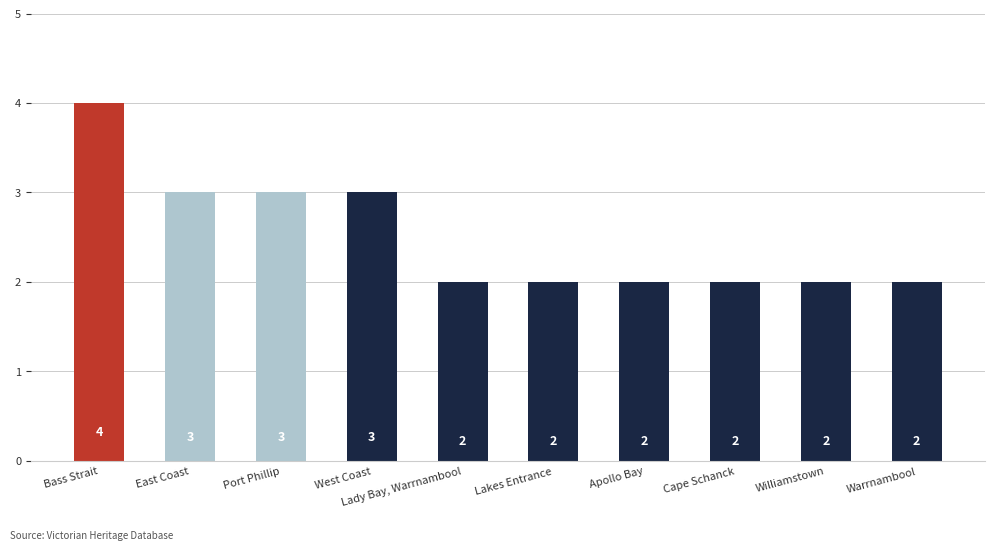

Count the values in the range 2 to 3.

9